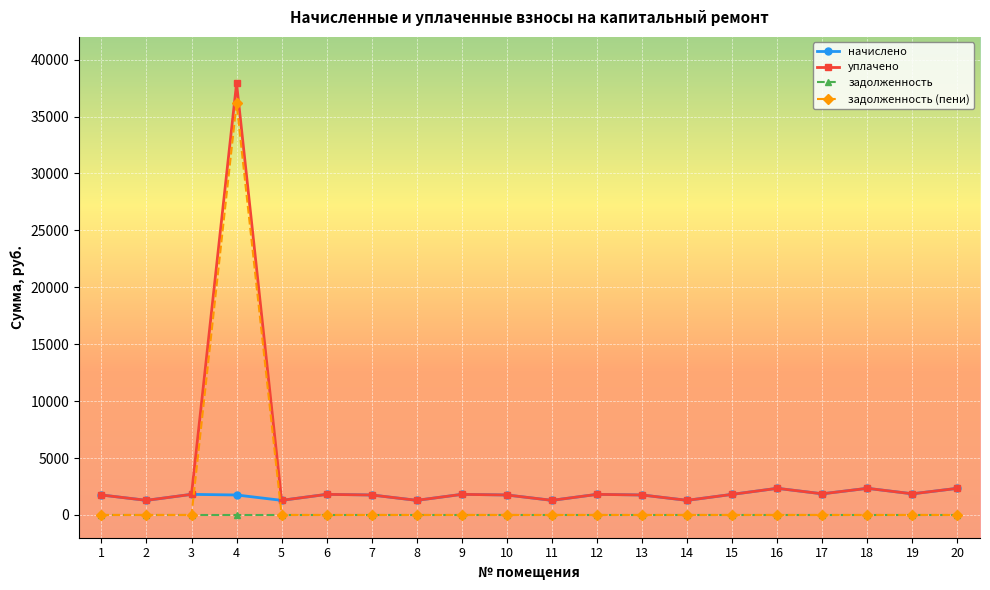

True or false: задолженность (пени) has a value of 16002.7 at 17.

False